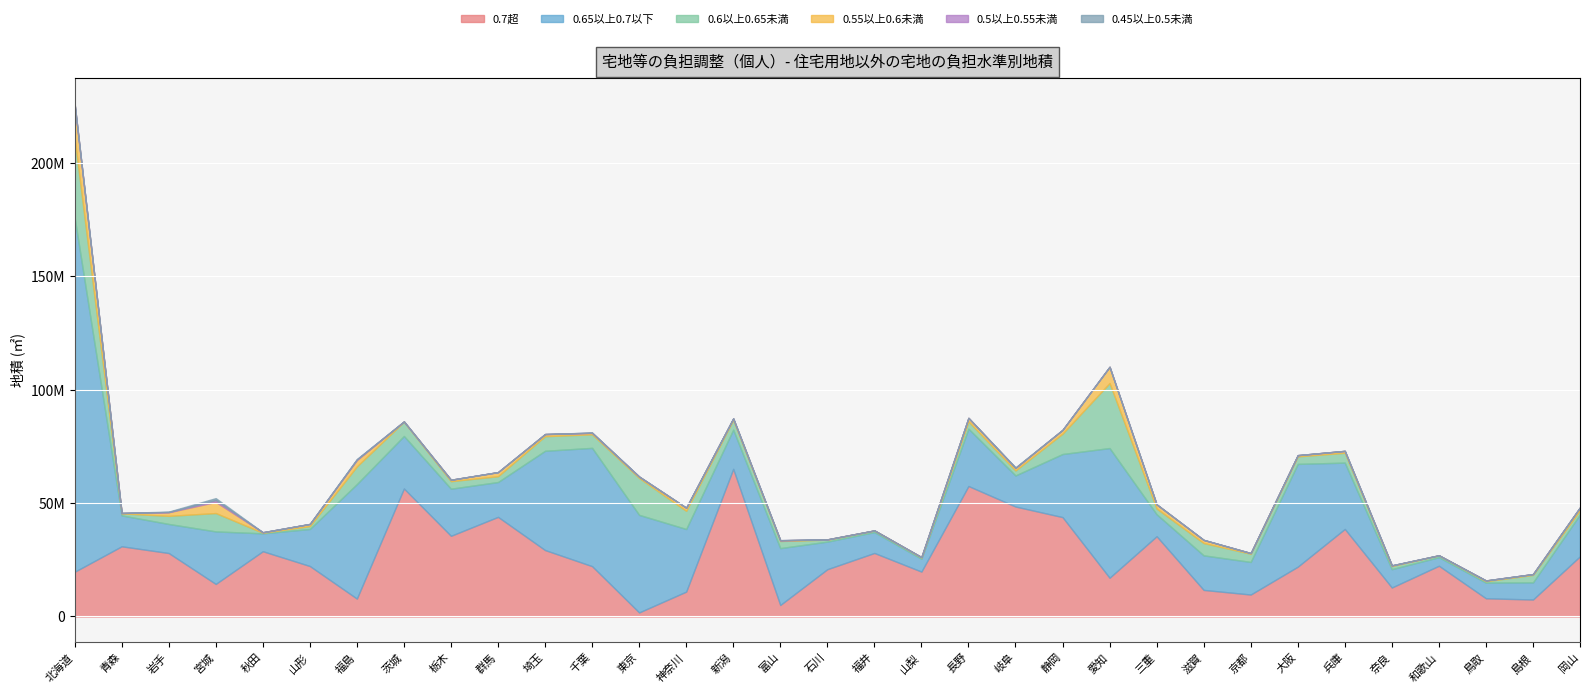

List the series in order of their peak value, lowest first.

0.5以上0.55未満, 0.45以上0.5未満, 0.55以上0.6未満, 0.6以上0.65未満, 0.7超, 0.65以上0.7以下